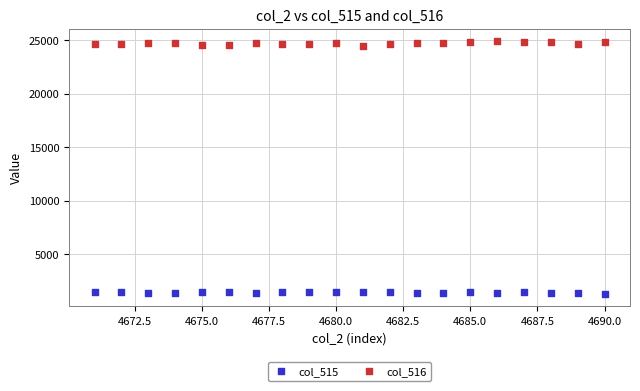

Which series reaches the maximum Y coordinate?

col_516